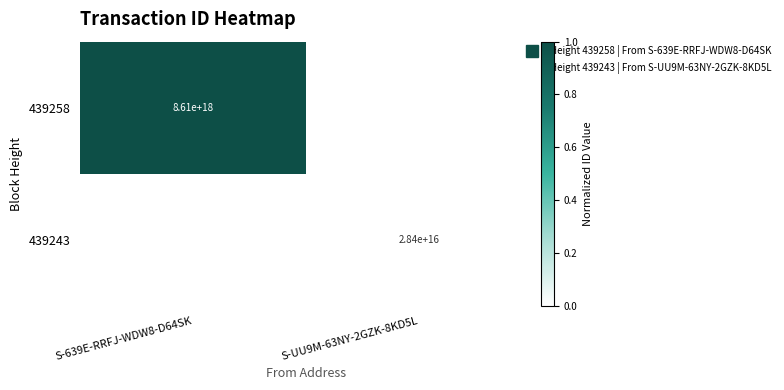

Is it true that 439258 equals 0.3 at S-UU9M-63NY-2GZK-8KD5L?

False